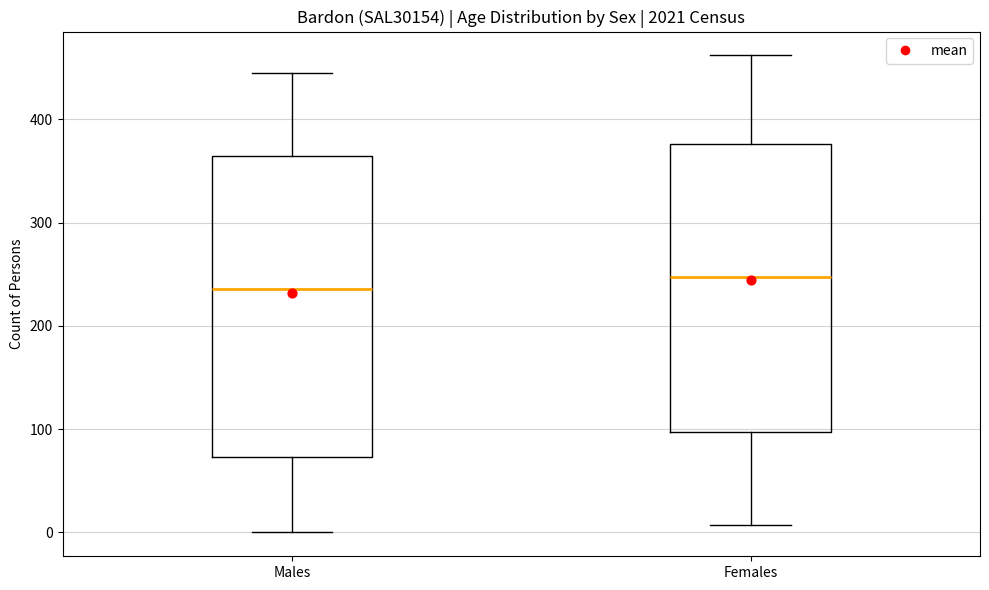

Comparing the boxes themselves (not the whiskers), which one is the tallest?

Males